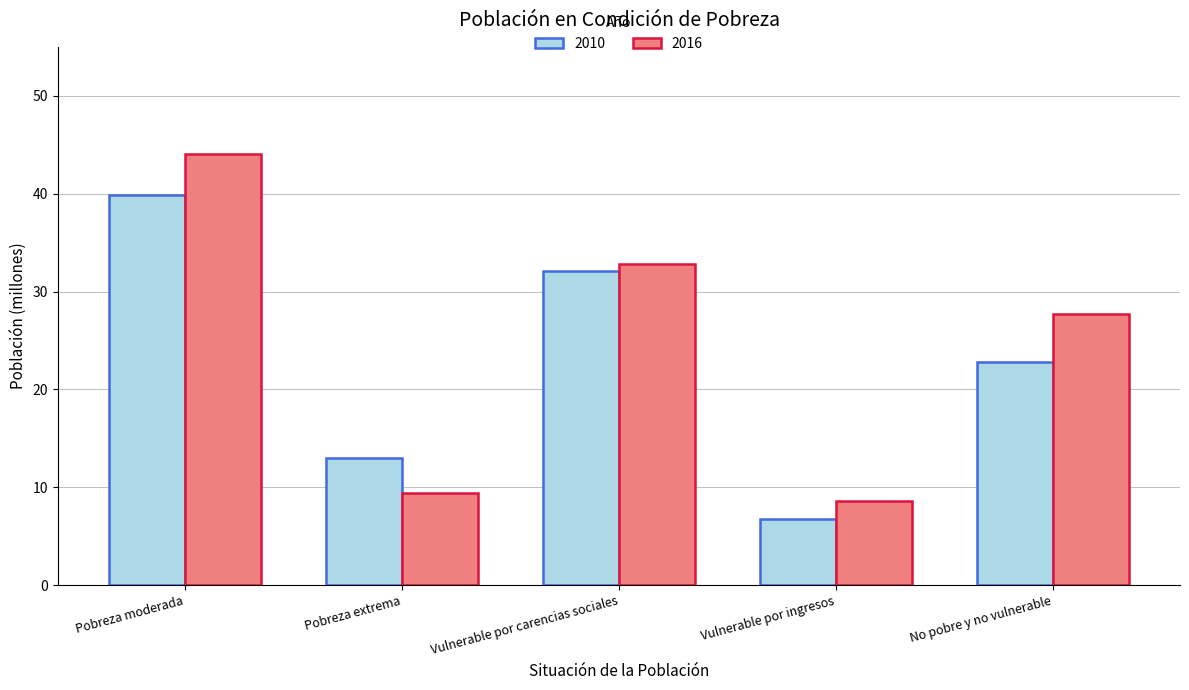

At which label does 2010 reach its peak?

Pobreza moderada